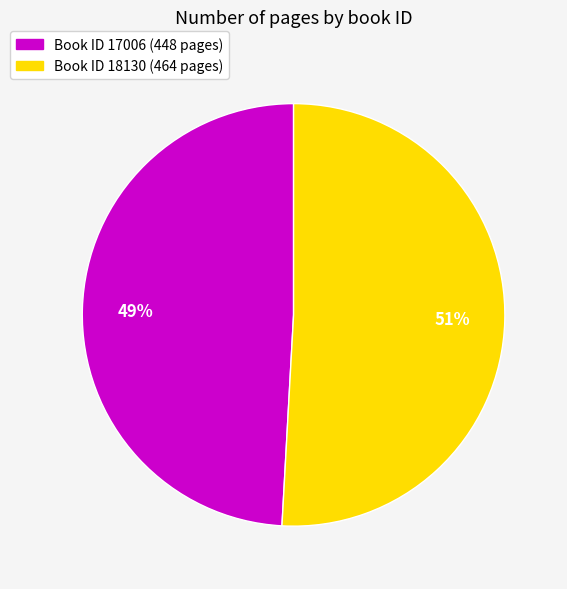

To the nearest percent, what is the average slice percentage?

50%